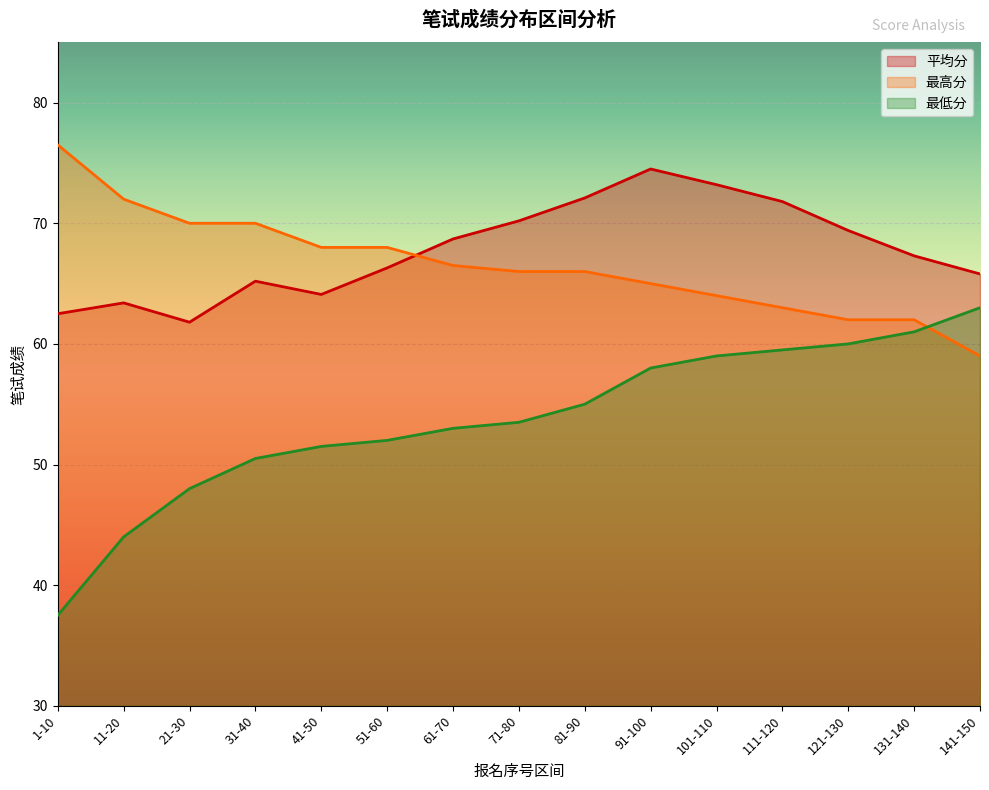

Rank the series by their maximum value, from highest to lowest.

最高分, 平均分, 最低分